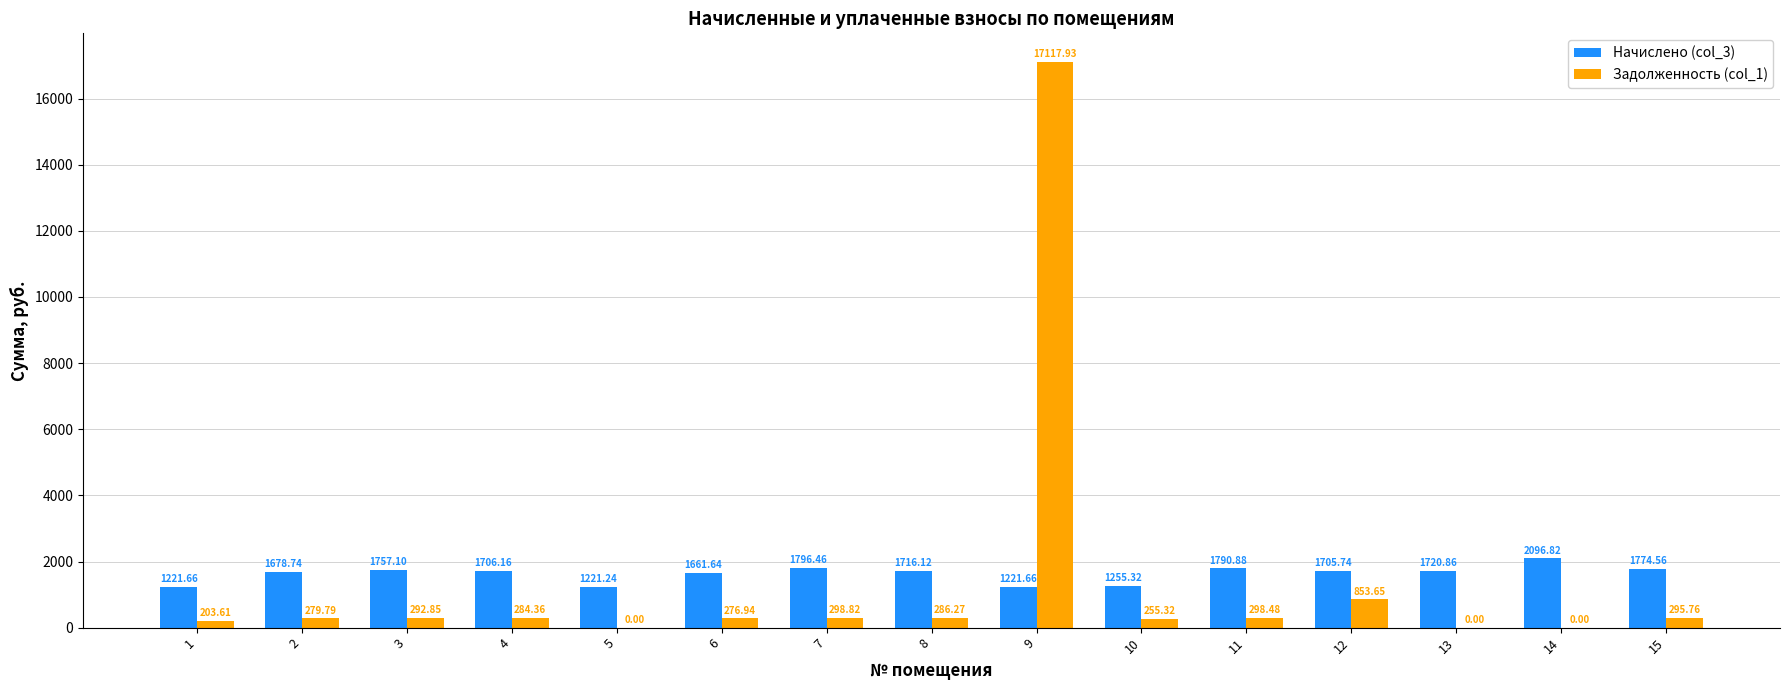

How many groups of bars are there?

15